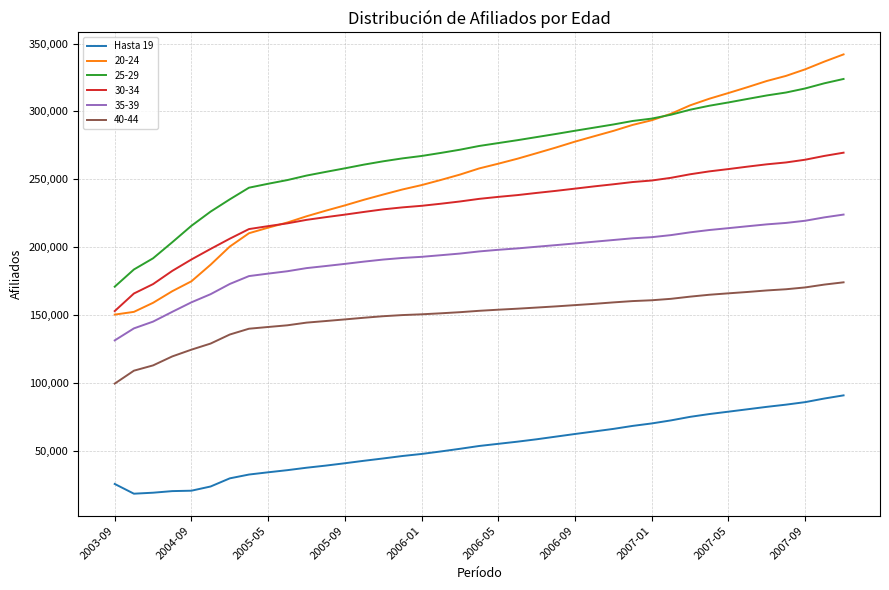

Which series has the largest range (max minus min)?

20-24